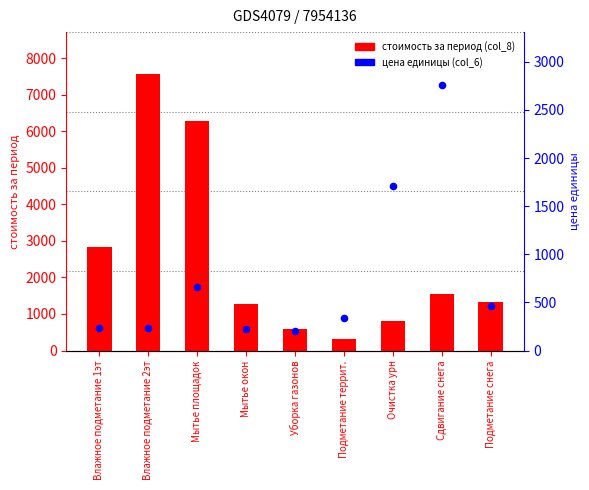

At which category is the sum across all series the highest?

Влажное подметание 2эт